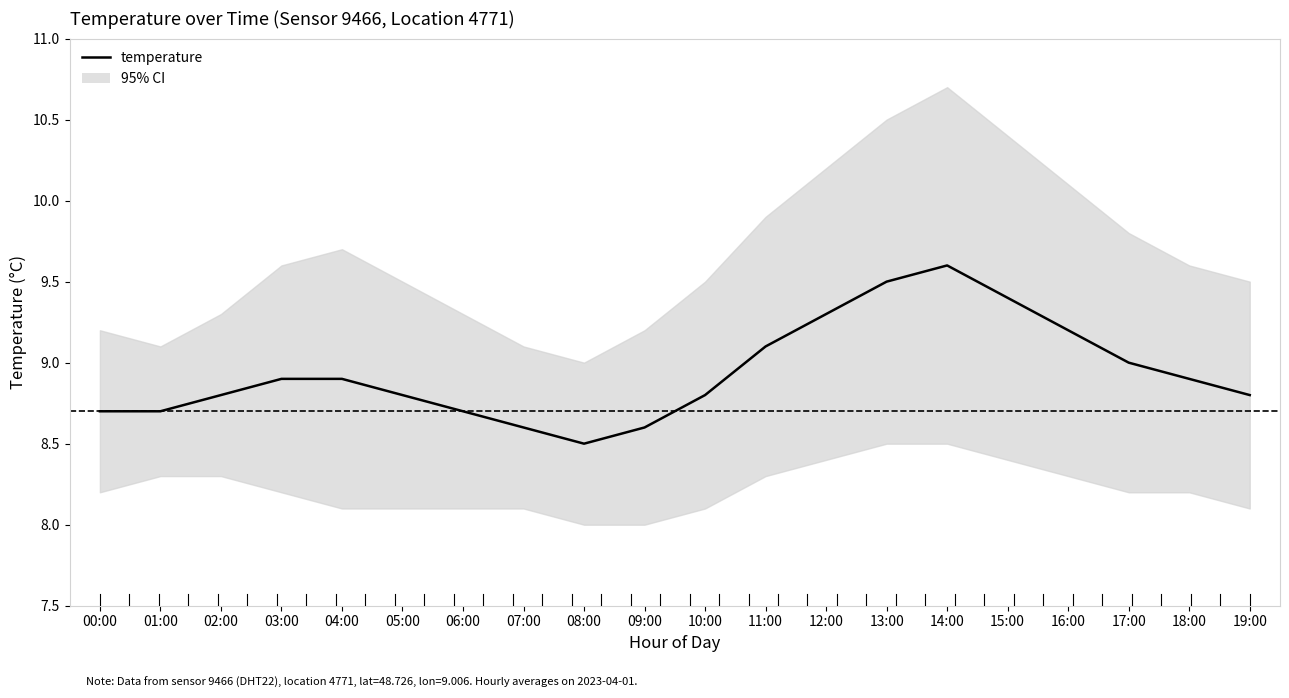

Is it true that the value at 11:00 is 14.4?

False